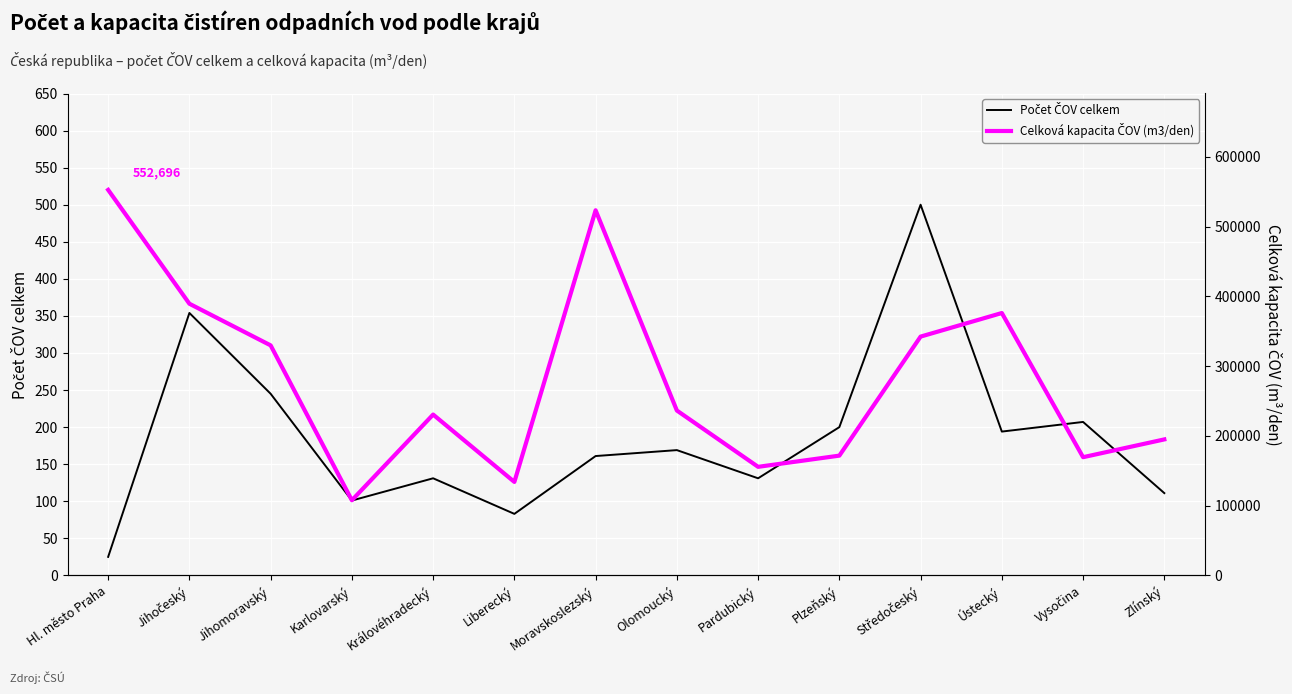

At which category does the chart reach its minimum across all series?

Hl. město Praha